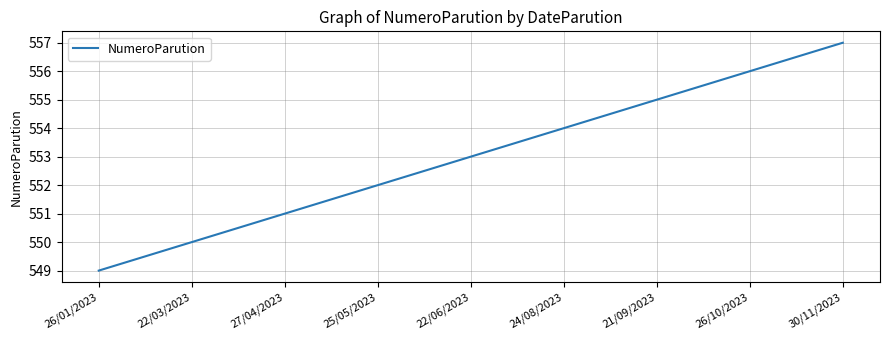

What position from the left is 30/11/2023?

9